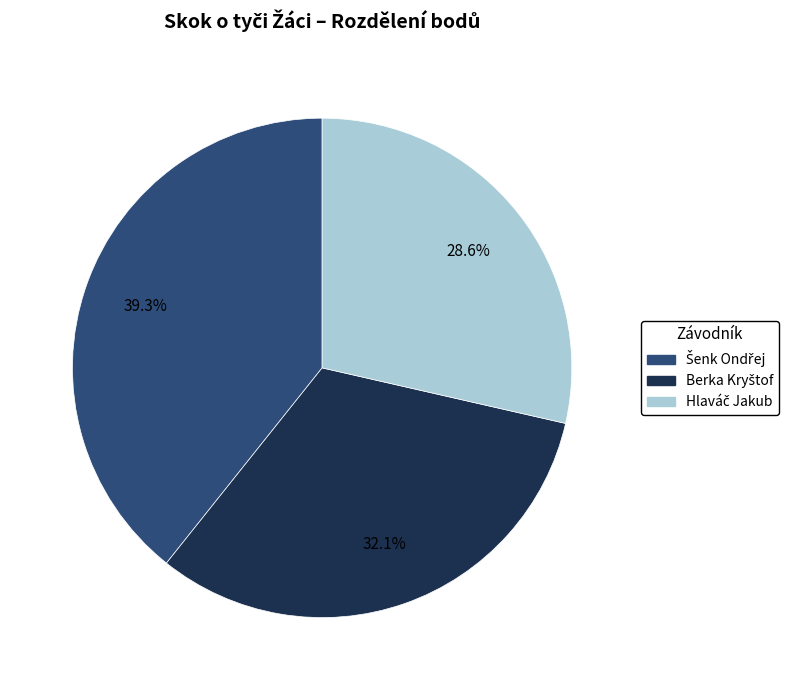

Is there any slice that represents more than half of the pie?

No